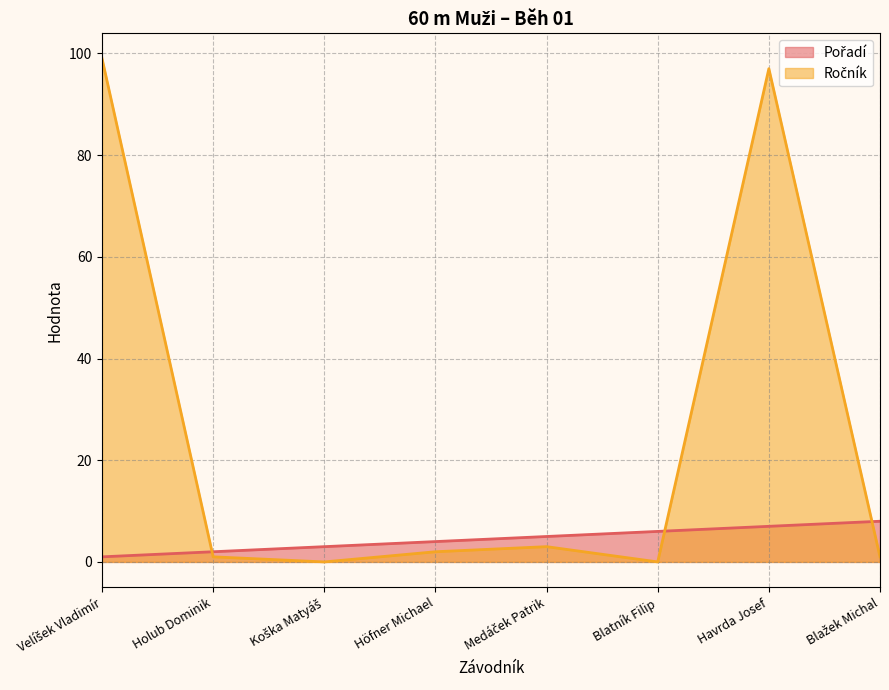

Count the number of data series in this chart.

2